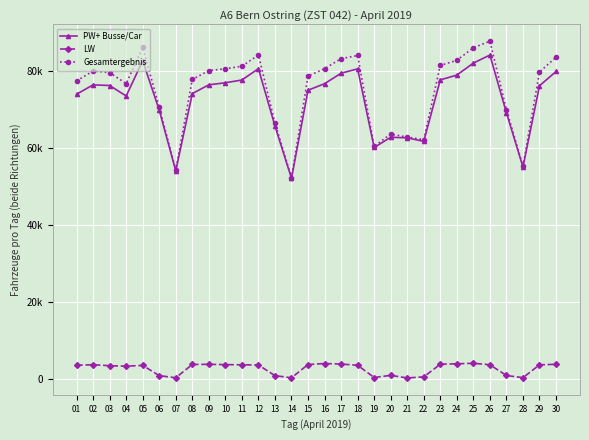

Reading left to right, transcribe all the data shown in this chart.

PW+ Busse/Car: 01=73992	02=76440	03=76267	04=73541	05=82725	06=69858	07=54070	08=74154	09=76446	10=76983	11=77703	12=80650	13=65731	14=52102	15=75042	16=76738	17=79465	18=80600	19=60137	20=62800	21=62656	22=61732	23=77731	24=78981	25=82099	26=84194	27=69170	28=55063	29=76190	30=79913
LW: 01=3473	02=3610	03=3354	04=3228	05=3441	06=767	07=219	08=3681	09=3713	10=3638	11=3589	12=3544	13=765	14=212	15=3659	16=3920	17=3783	18=3479	19=278	20=854	21=170	22=456	23=3749	24=3853	25=3989	26=3602	27=809	28=235	29=3590	30=3718
Gesamtergebnis: 01=77465	02=80050	03=79621	04=76769	05=86166	06=70625	07=54289	08=77835	09=80159	10=80621	11=81292	12=84194	13=66496	14=52314	15=78701	16=80658	17=83248	18=84079	19=60415	20=63654	21=62826	22=62188	23=81480	24=82834	25=86088	26=87796	27=69979	28=55298	29=79780	30=83631